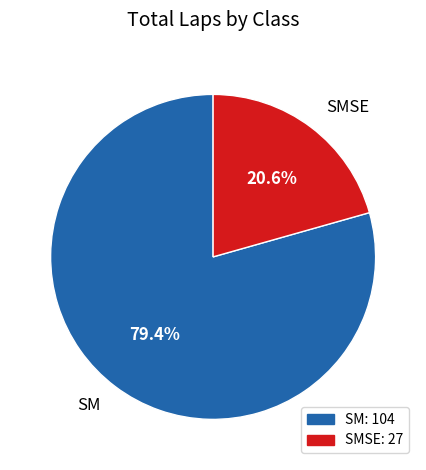

Is it true that SMSE is 8% of the pie?

False